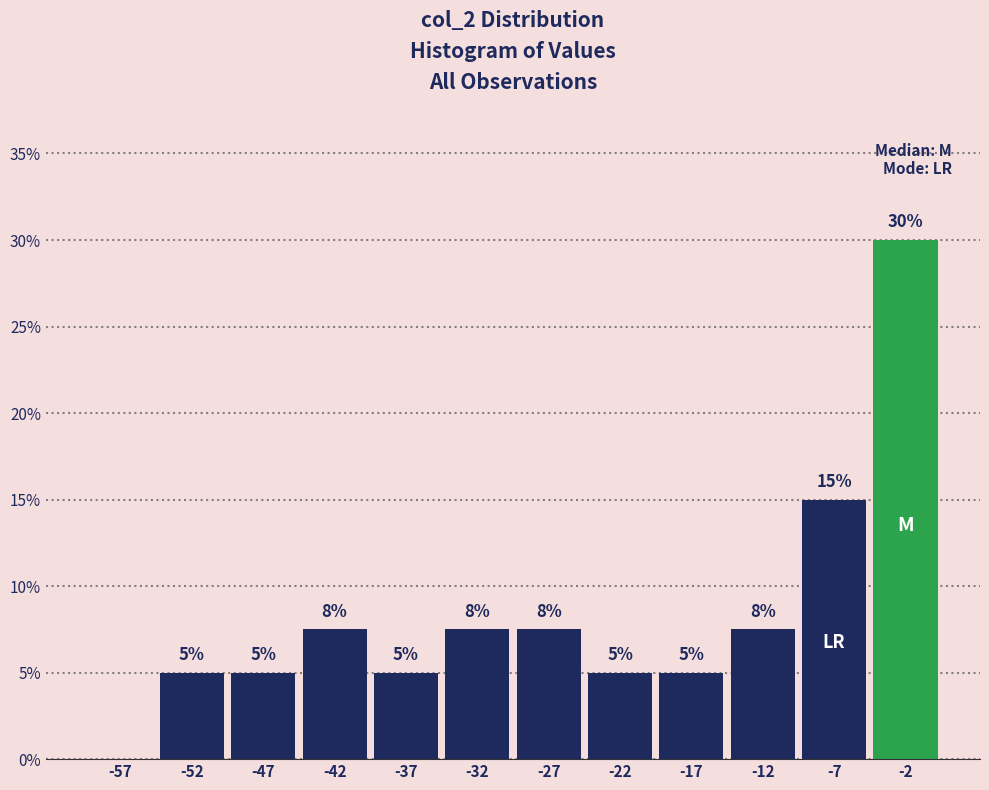

Over which range of the x-axis is the bar tallest?

-5 to 0